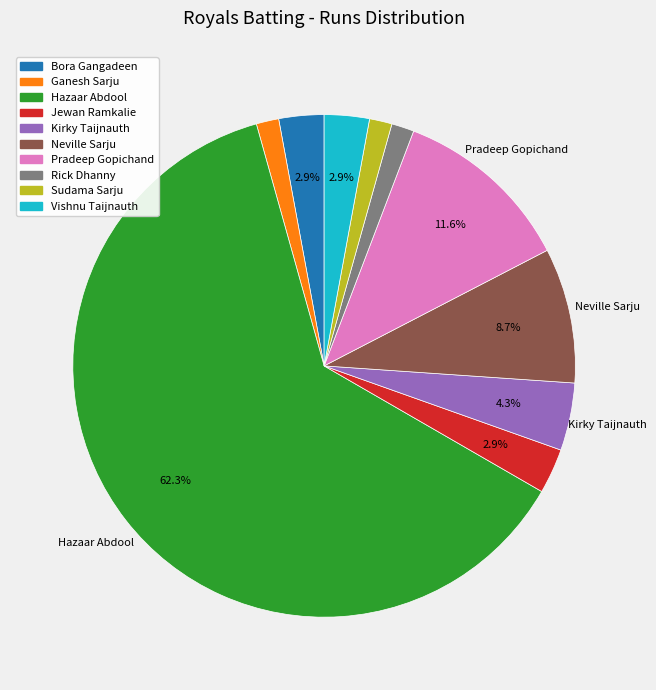

Which category has the biggest portion of the pie?

Hazaar Abdool